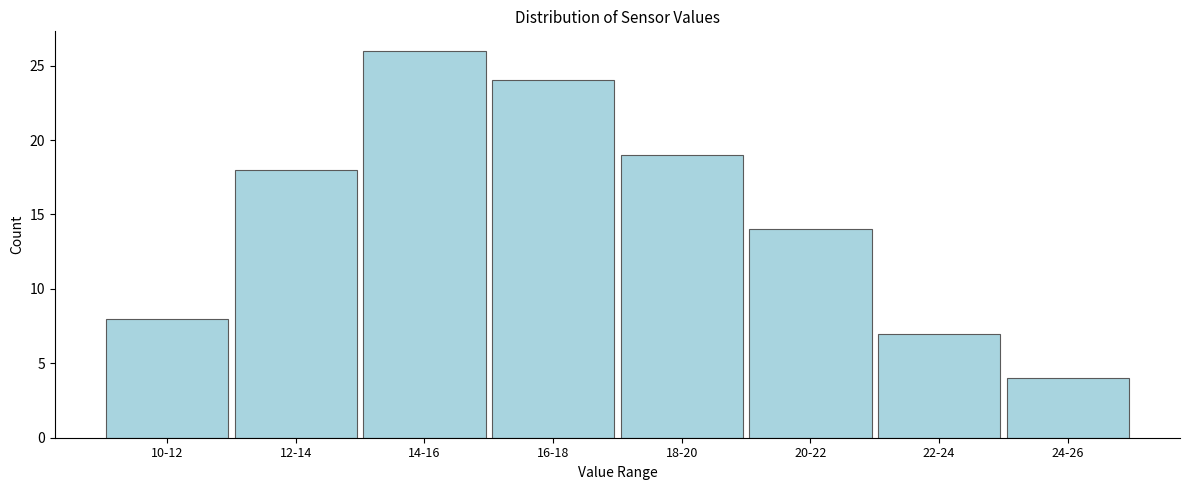

Reading left to right, extract all data points from this chart.

8	18	26	24	19	14	7	4